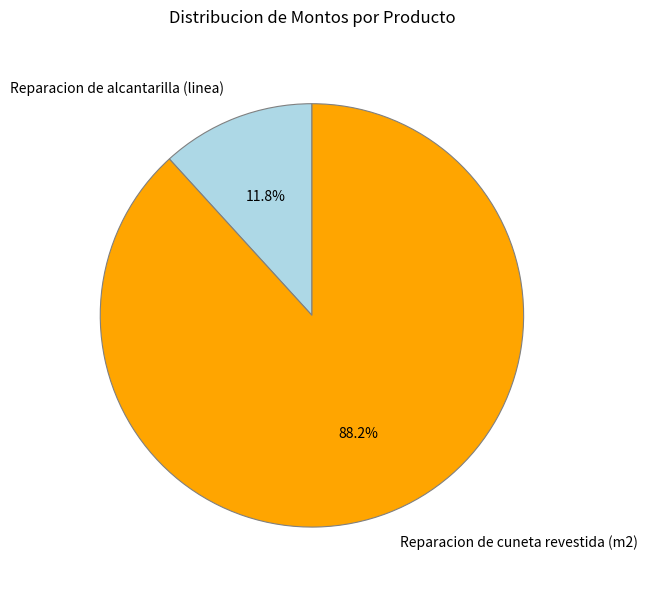

Rank the categories by value from highest to lowest.

Reparacion de cuneta revestida (m2), Reparacion de alcantarilla (linea)